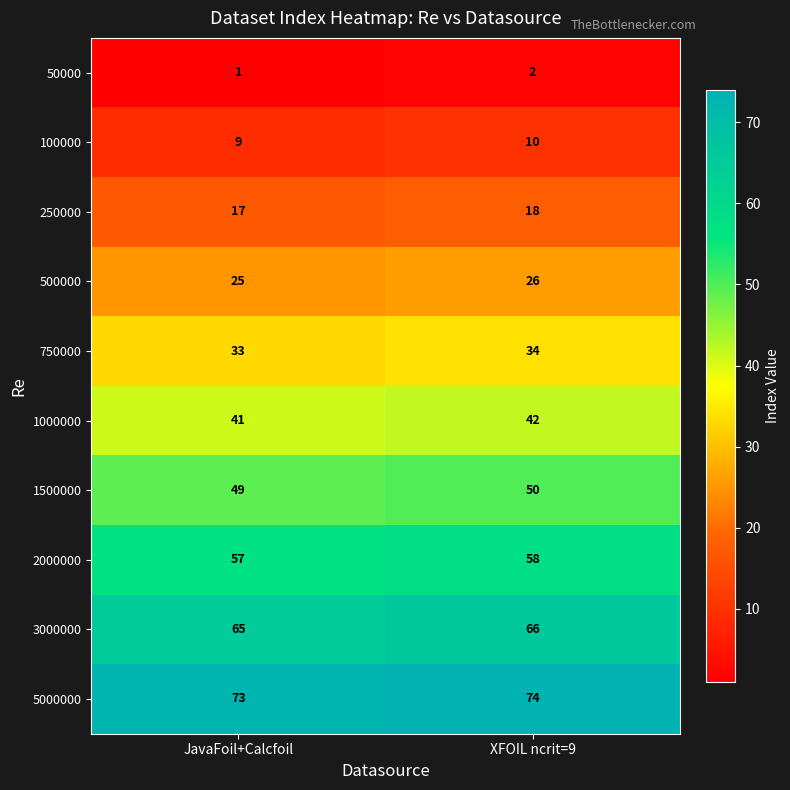

What is the maximum value shown in the chart?

74